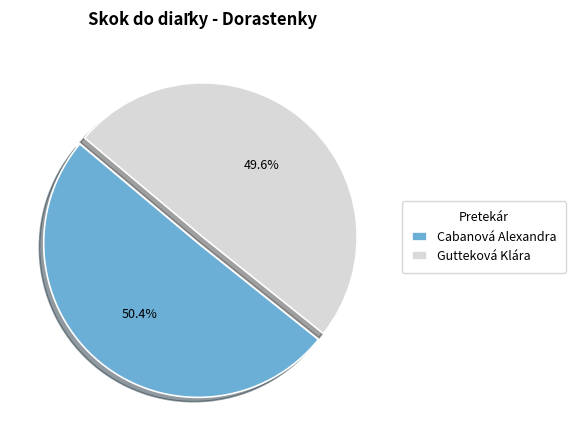

Which slice is the smallest?

Gutteková Klára